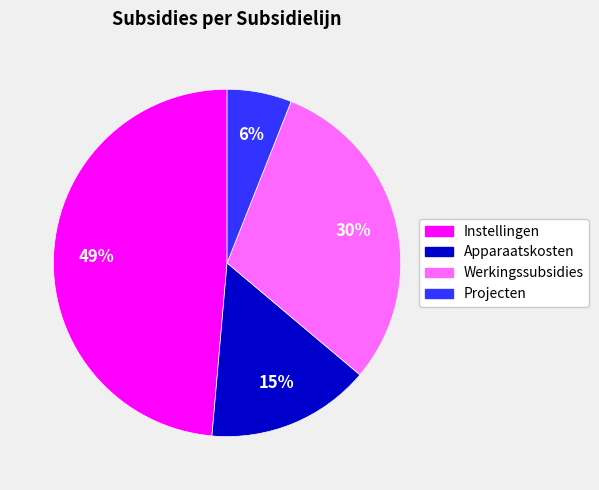

Between Projecten and Werkingssubsidies, which is larger?

Werkingssubsidies